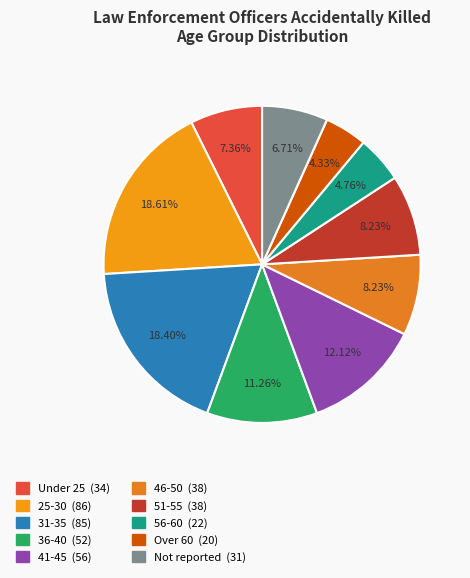

Is the sum of 51-55 and Under 25 greater than half?

No